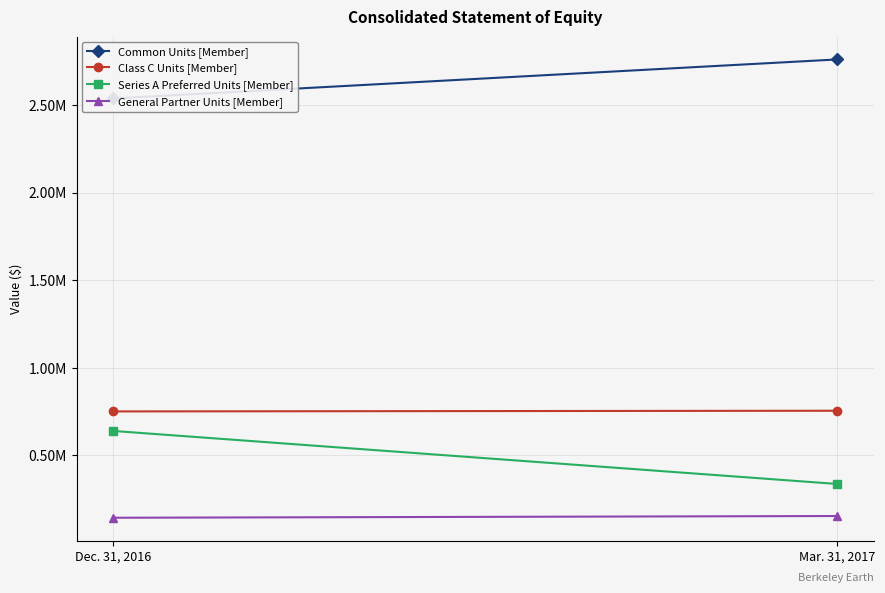

Rank the categories by General Partner Units [Member] value from highest to lowest.

Mar. 31, 2017, Dec. 31, 2016